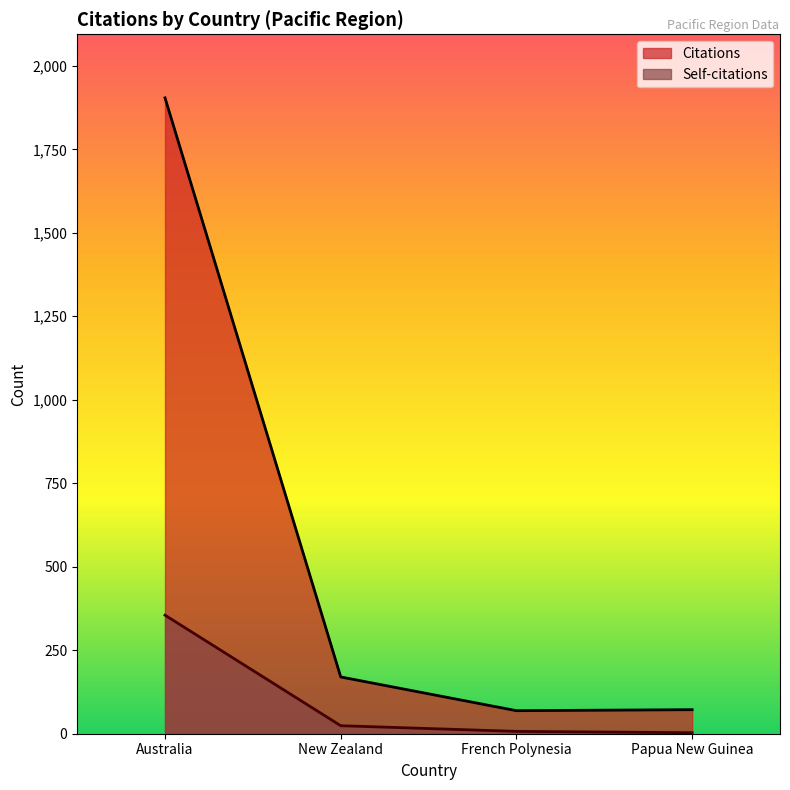

At New Zealand, list the series in order from largest to smallest.

Citations, Self-citations